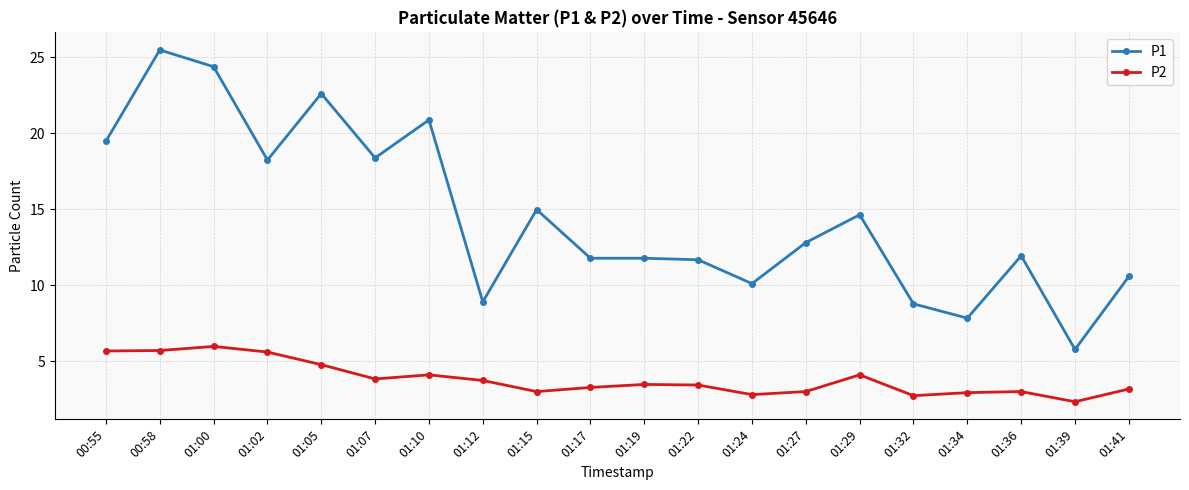

What is the maximum value shown in the chart?

25.5